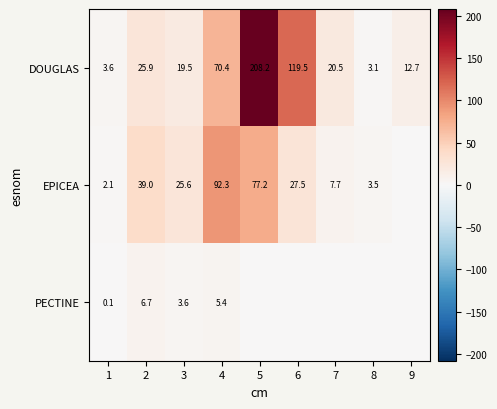

What is the difference between the second highest and second lowest values in the DOUGLAS series?

115.9